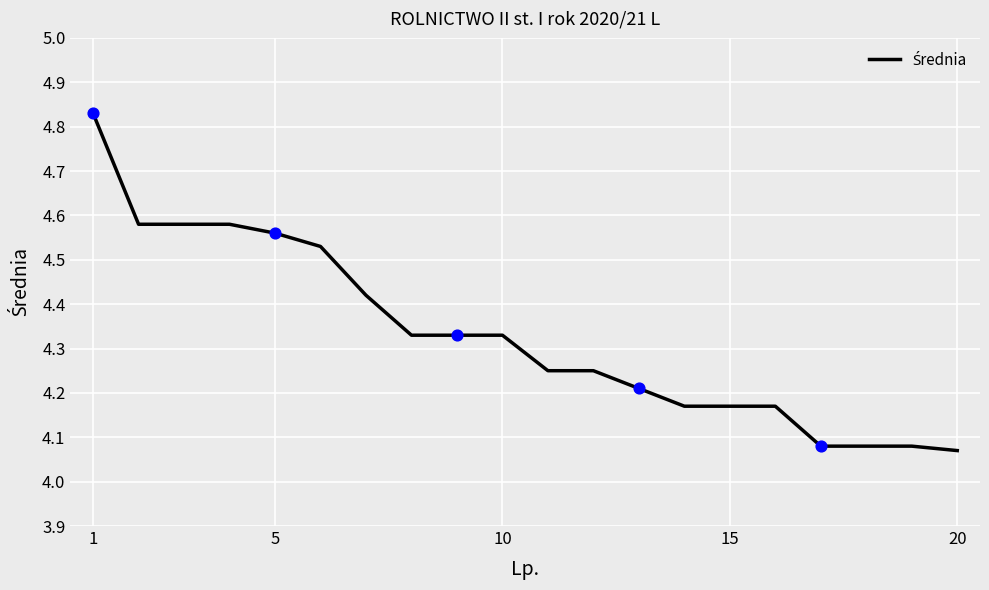

What is the difference between the maximum and minimum values?

0.8